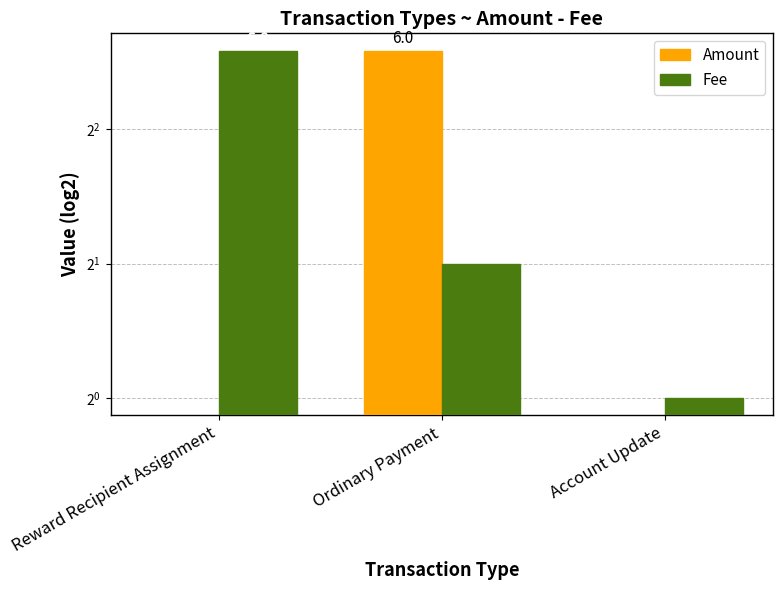

What is the highest value of the Fee series?

6